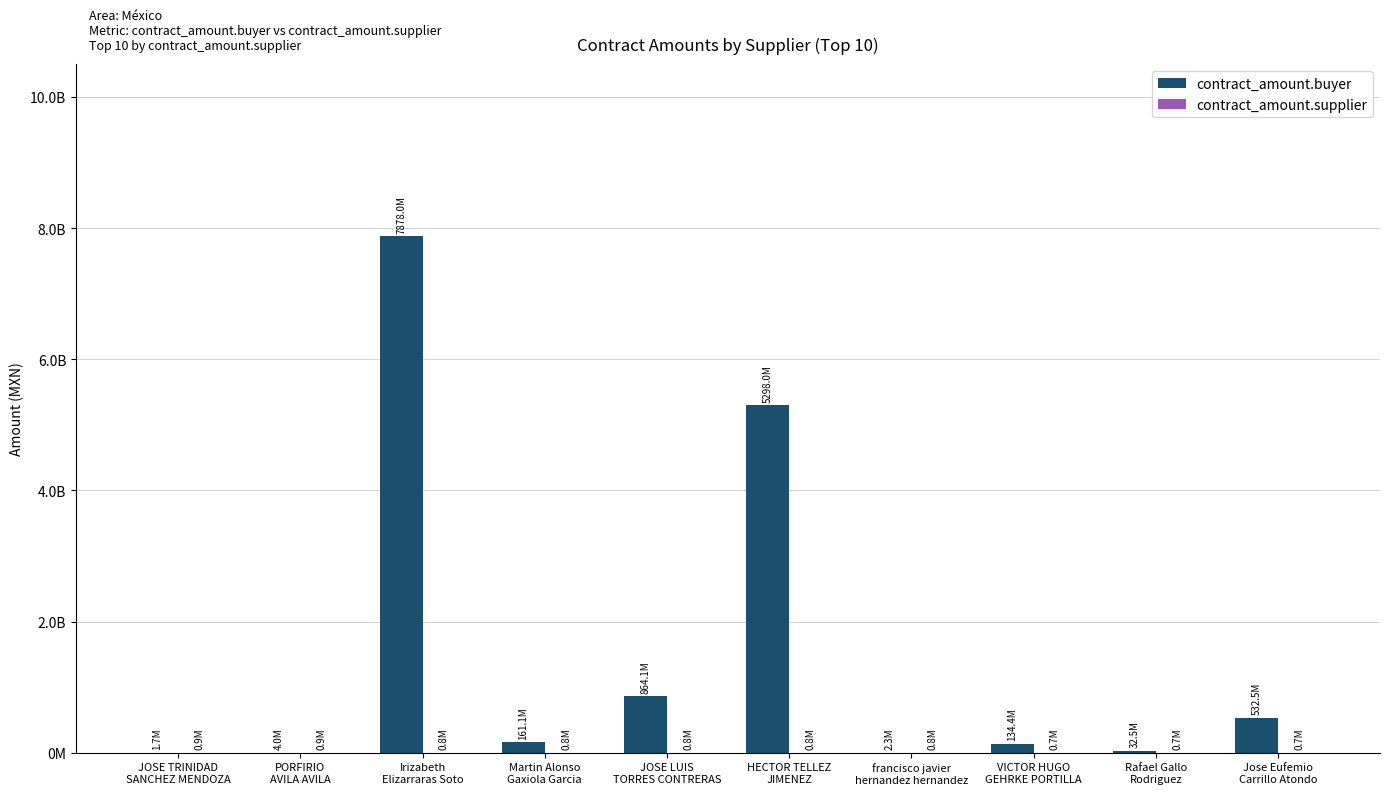

Reading right to left, list all the values displayed in this chart.

contract_amount.buyer: Jose Eufemio
Carrillo Atondo=532460161.4	Rafael Gallo
Rodriguez=32519811.1	VICTOR HUGO
GEHRKE PORTILLA=134447797.4	francisco javier
hernandez hernandez=2290266.5	HECTOR TELLEZ
JIMENEZ=5297975946.4	JOSE LUIS
TORRES CONTRERAS=864083832.7	Martin Alonso
Gaxiola Garcia=161058146.5	Irizabeth
Elizarraras Soto=7877982268.7	PORFIRIO
AVILA AVILA=3961460.1	JOSE TRINIDAD
SANCHEZ MENDOZA=1651121.0
contract_amount.supplier: Jose Eufemio
Carrillo Atondo=697900.0	Rafael Gallo
Rodriguez=727313.6	VICTOR HUGO
GEHRKE PORTILLA=732758.6	francisco javier
hernandez hernandez=766016.6	HECTOR TELLEZ
JIMENEZ=778000.0	JOSE LUIS
TORRES CONTRERAS=806896.6	Martin Alonso
Gaxiola Garcia=812506.4	Irizabeth
Elizarraras Soto=819440.5	PORFIRIO
AVILA AVILA=860197.7	JOSE TRINIDAD
SANCHEZ MENDOZA=862042.0